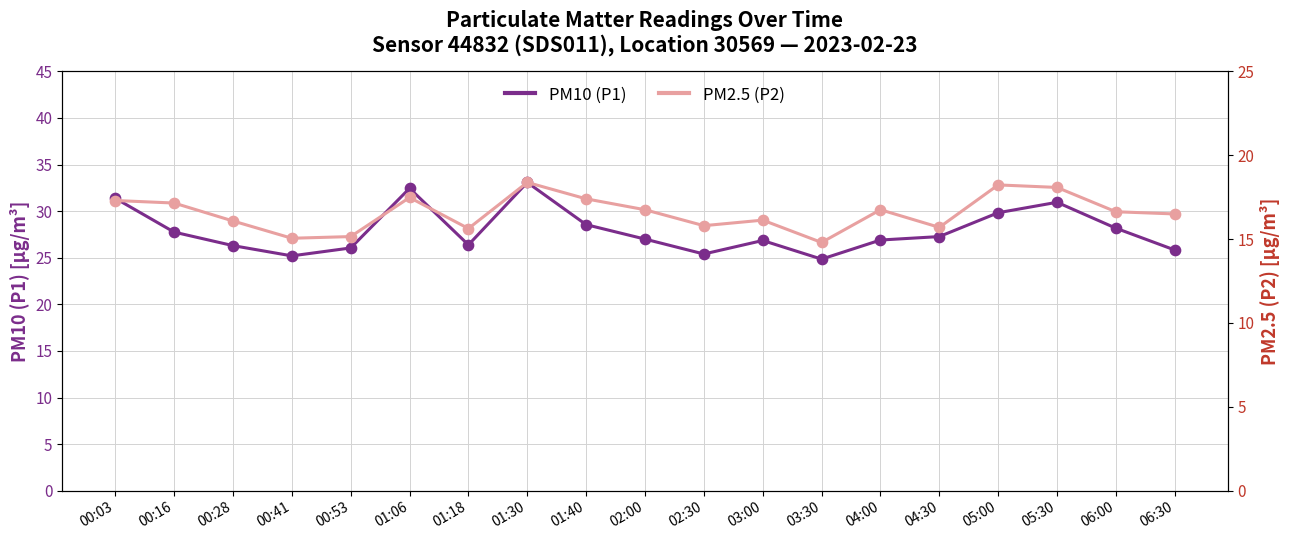

Which series has the largest total across all categories?

PM10 (P1)